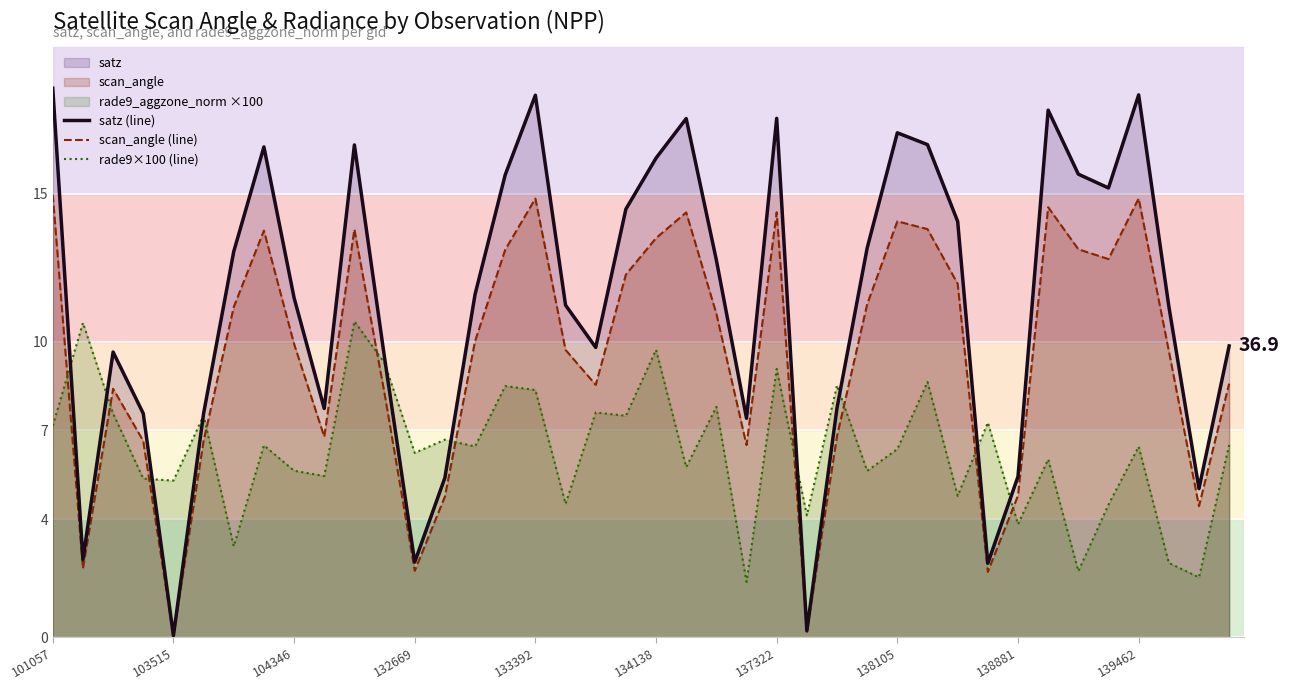

Which series changed the most between 134138 and 26?

rade9×100 (line)